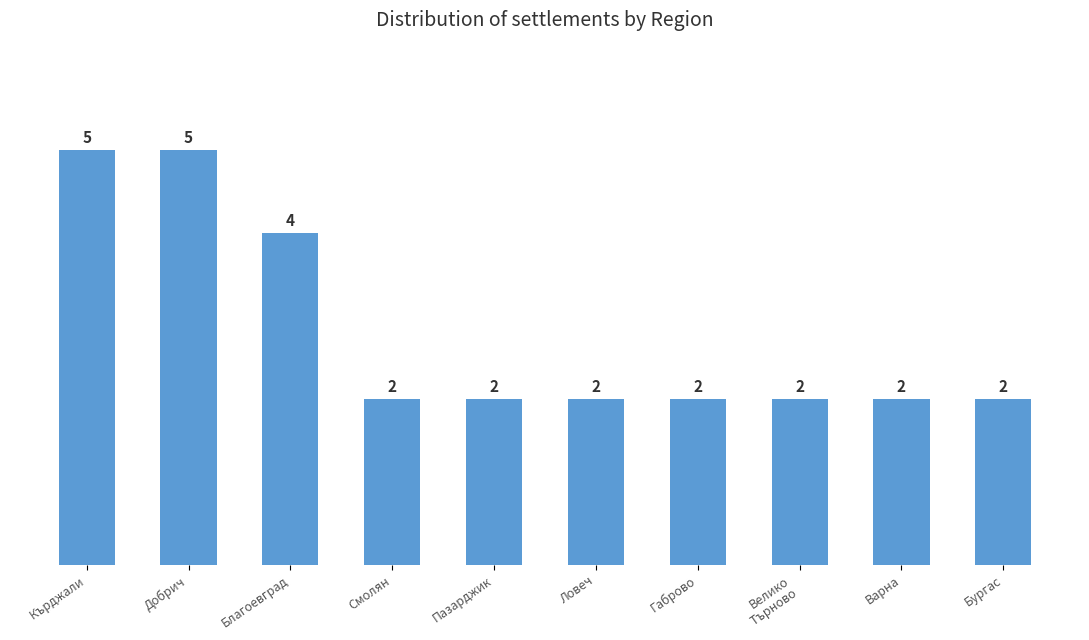

What is the label of the 8th bar from the right?

Благоевград